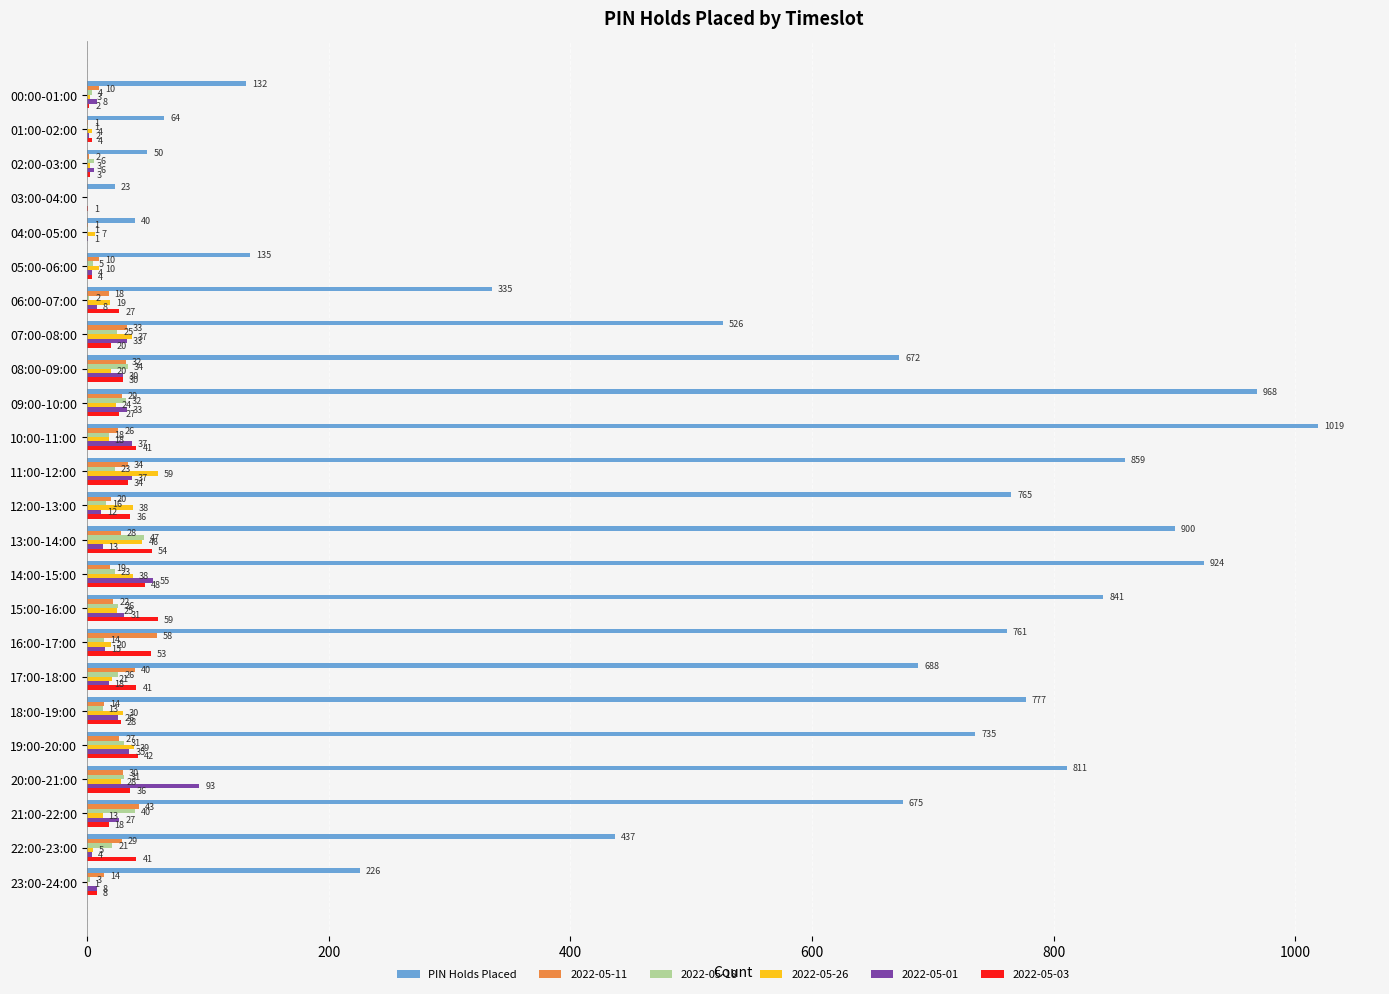

What is the sum of the 2022-05-01 values at 05:00-06:00 and 07:00-08:00?

37